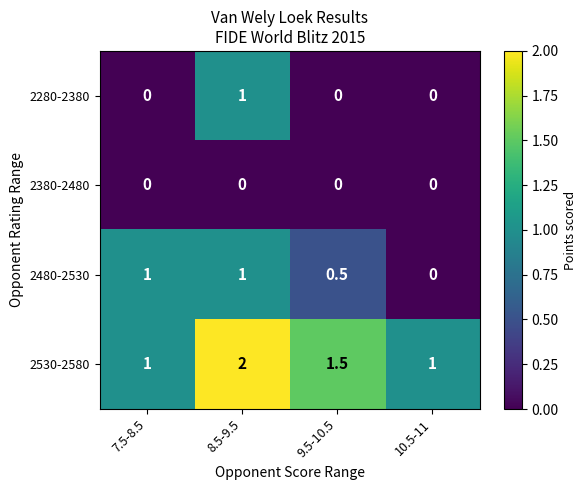

Is it true that 2280-2380 equals 0.4 at 9.5-10.5?

False